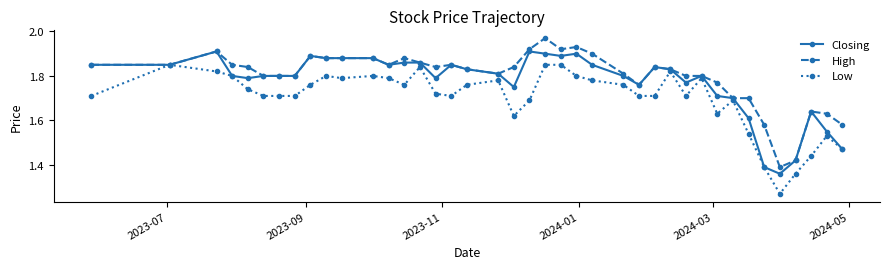

Count the Low values in the range 1 to 2.

40